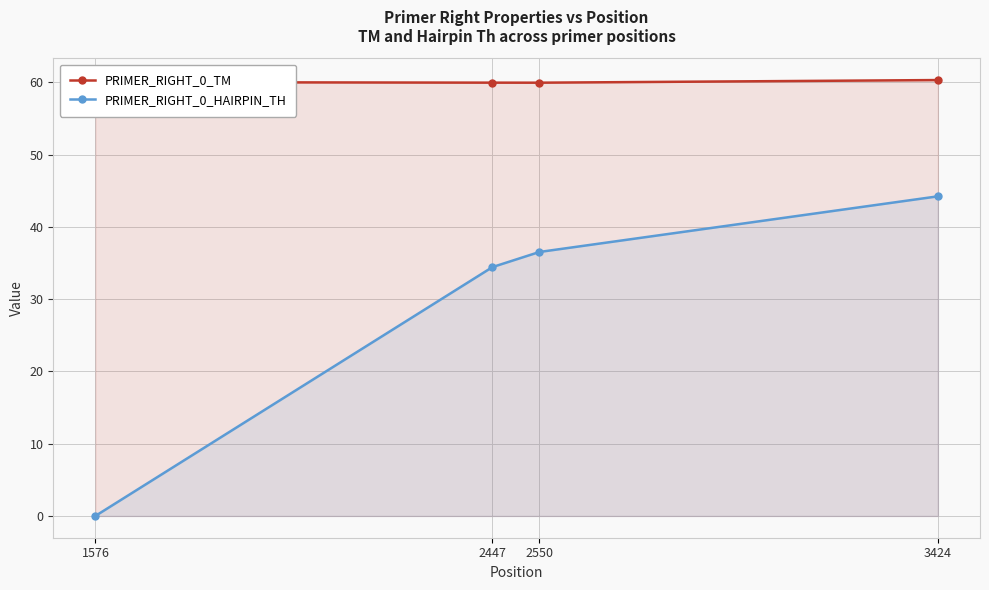

Which series has the widest spread of values?

PRIMER_RIGHT_0_HAIRPIN_TH